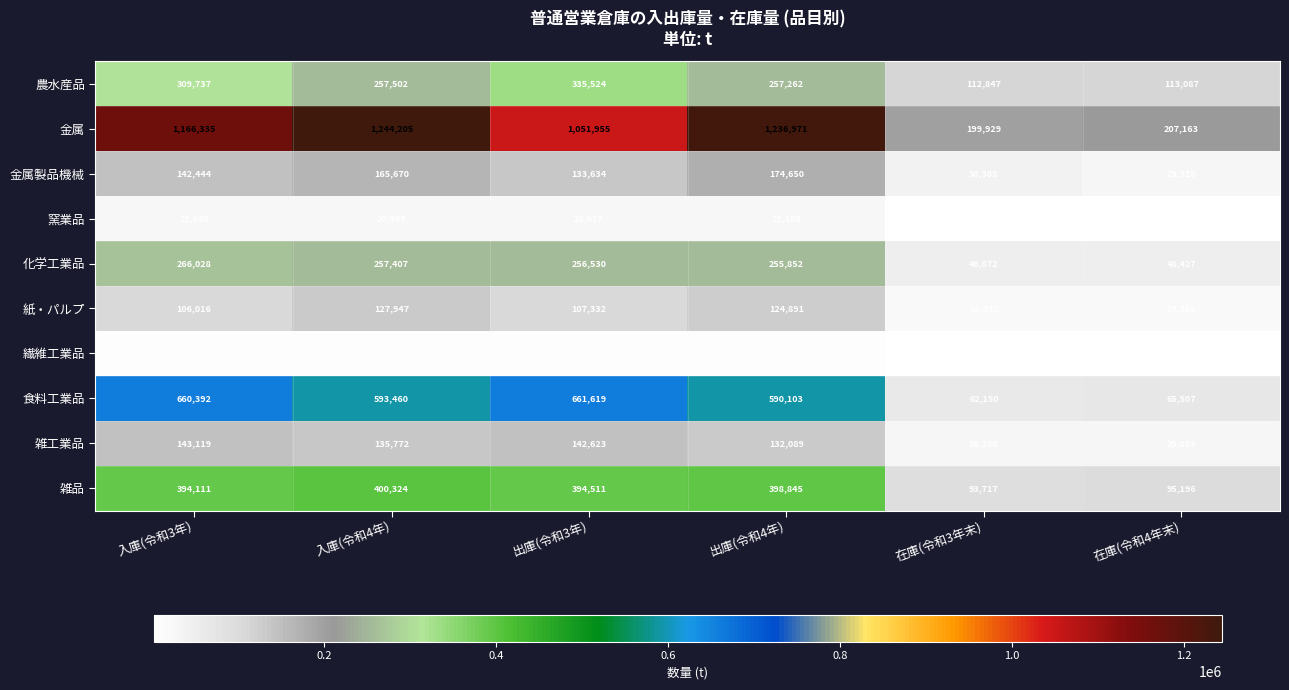

The value of 金属 at 入庫(令和4年) is 395610. True or false?

False